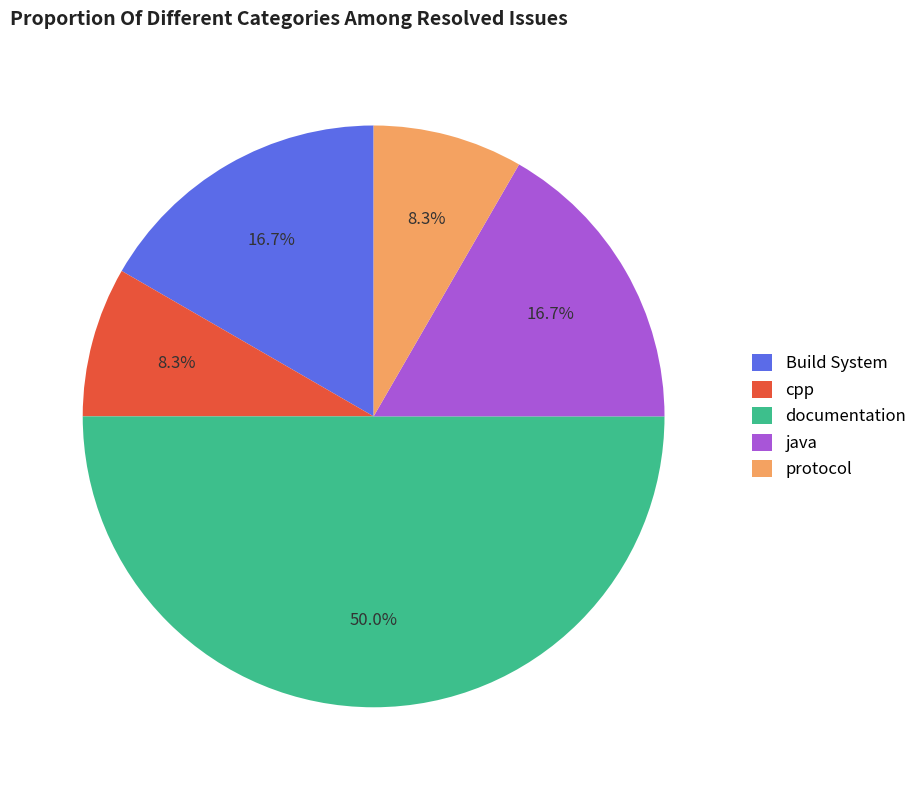

Between documentation and cpp, which is larger?

documentation